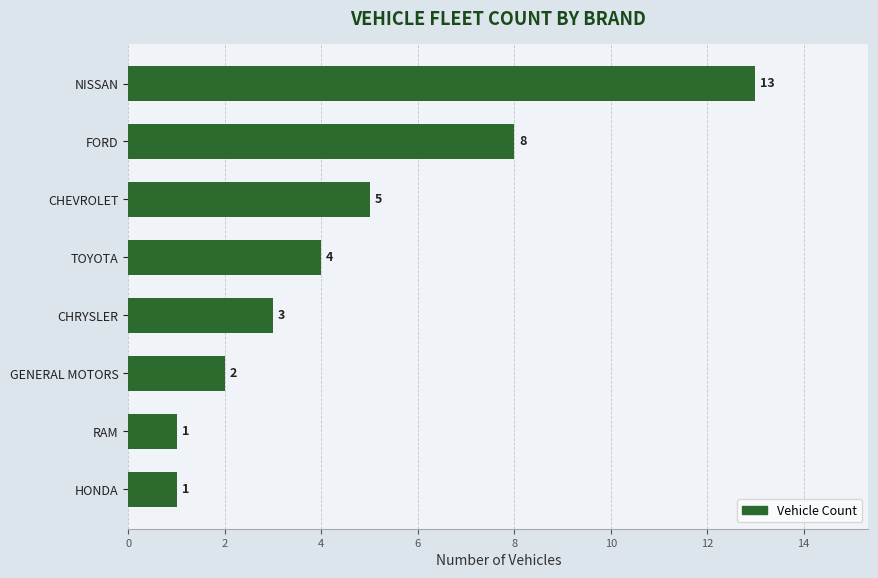

Approximately how many times larger is the value at TOYOTA compared to FORD?

0.5